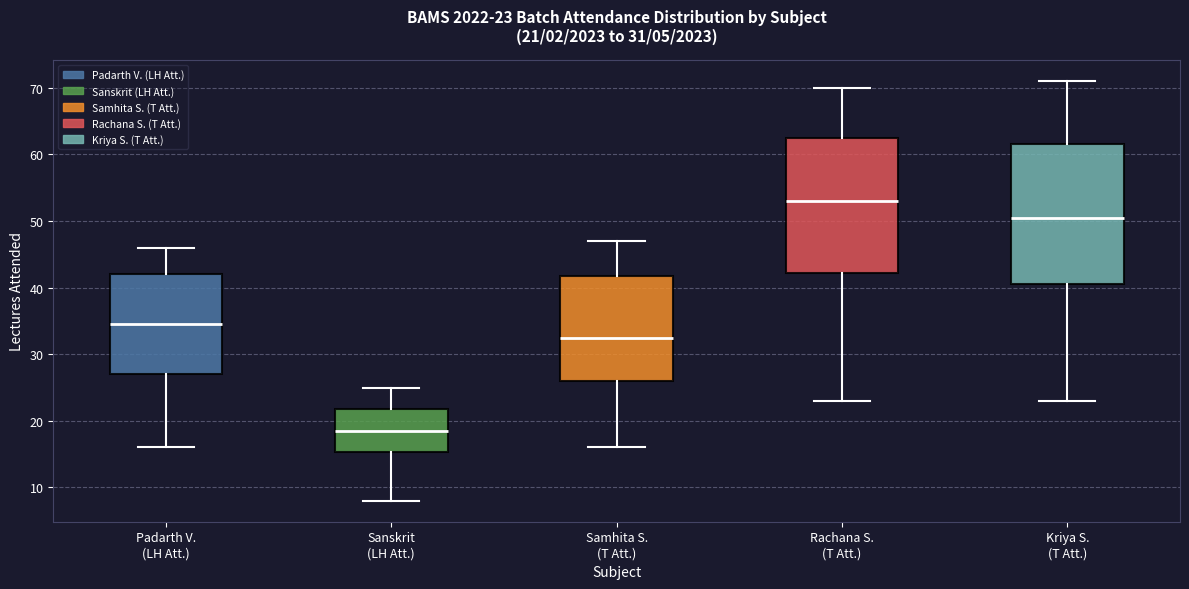

Which box has the highest median line?

Rachana S. (T Att.)